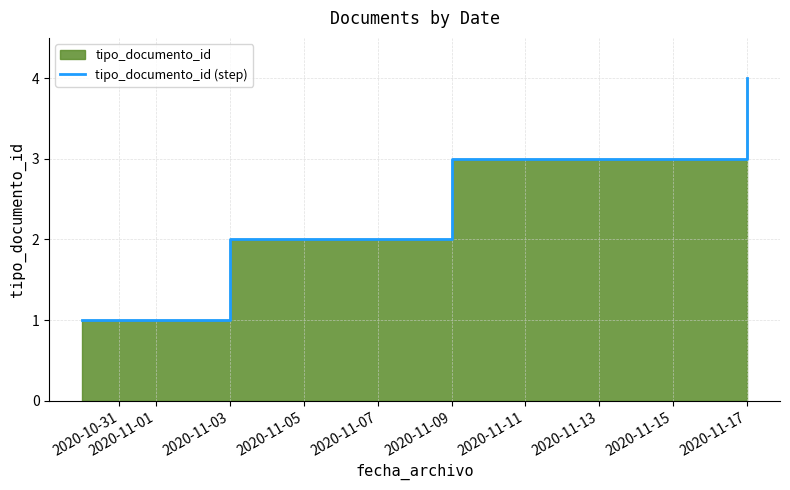

Between 2020-11-09 and 2020-11-03, which is larger?

2020-11-09